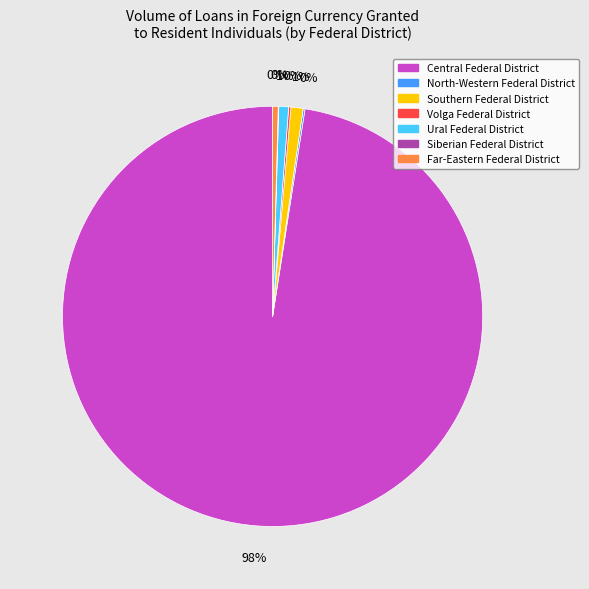

Is there any slice that represents more than half of the pie?

Yes